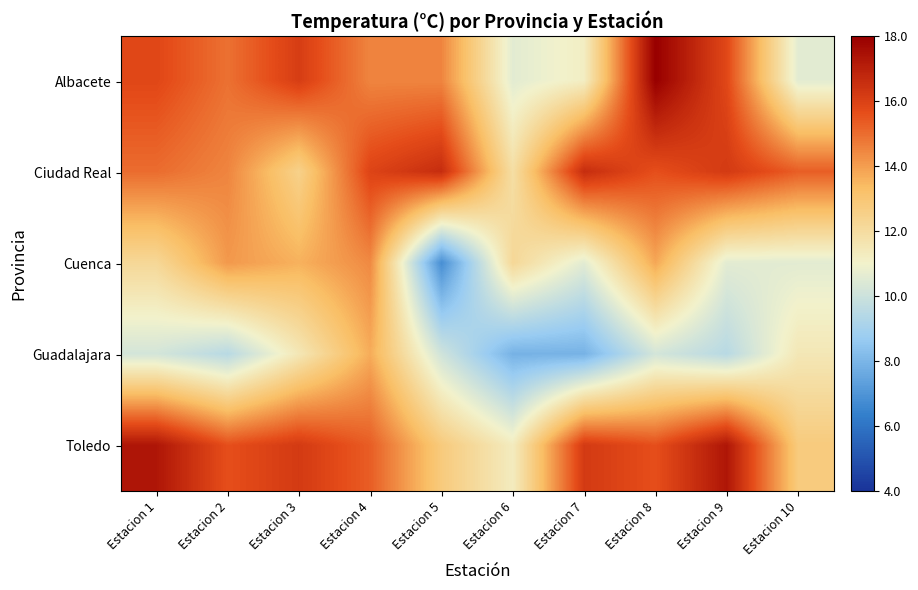

Which series has the largest total across all categories?

Toledo